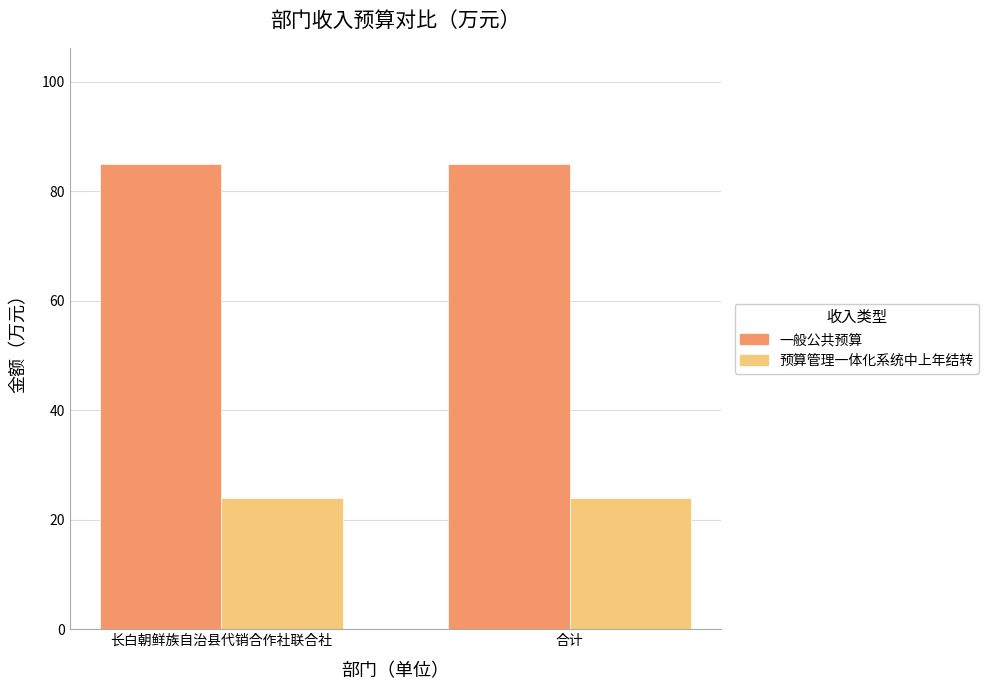

What is the label of the 2nd bar from the left?

合计